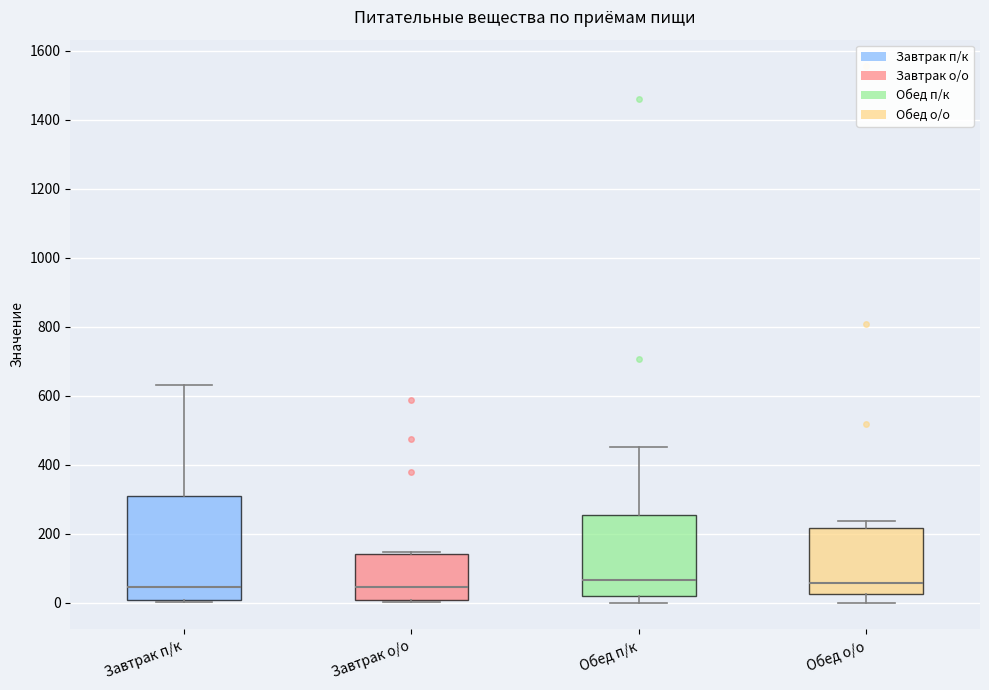

Comparing the boxes themselves (not the whiskers), which one is the tallest?

Завтрак п/к